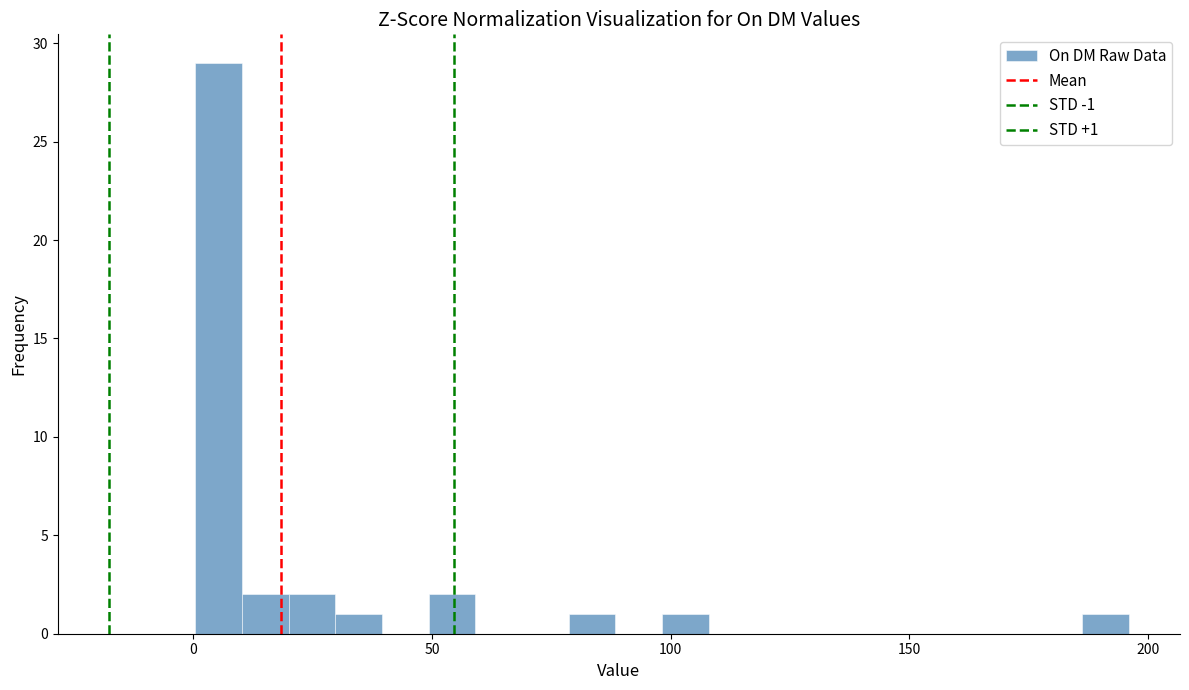

Read against the x-axis, roughly where is the centre of the tallest bar?

5